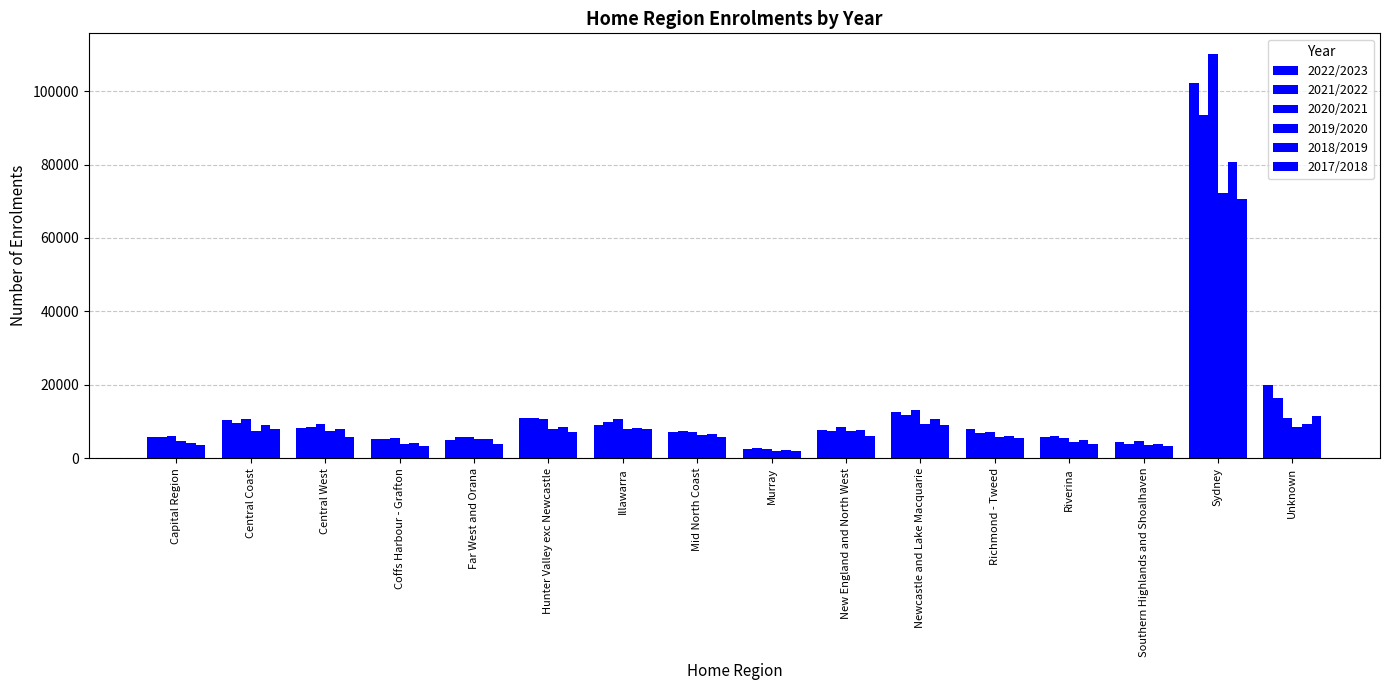

Count the number of data series in this chart.

6